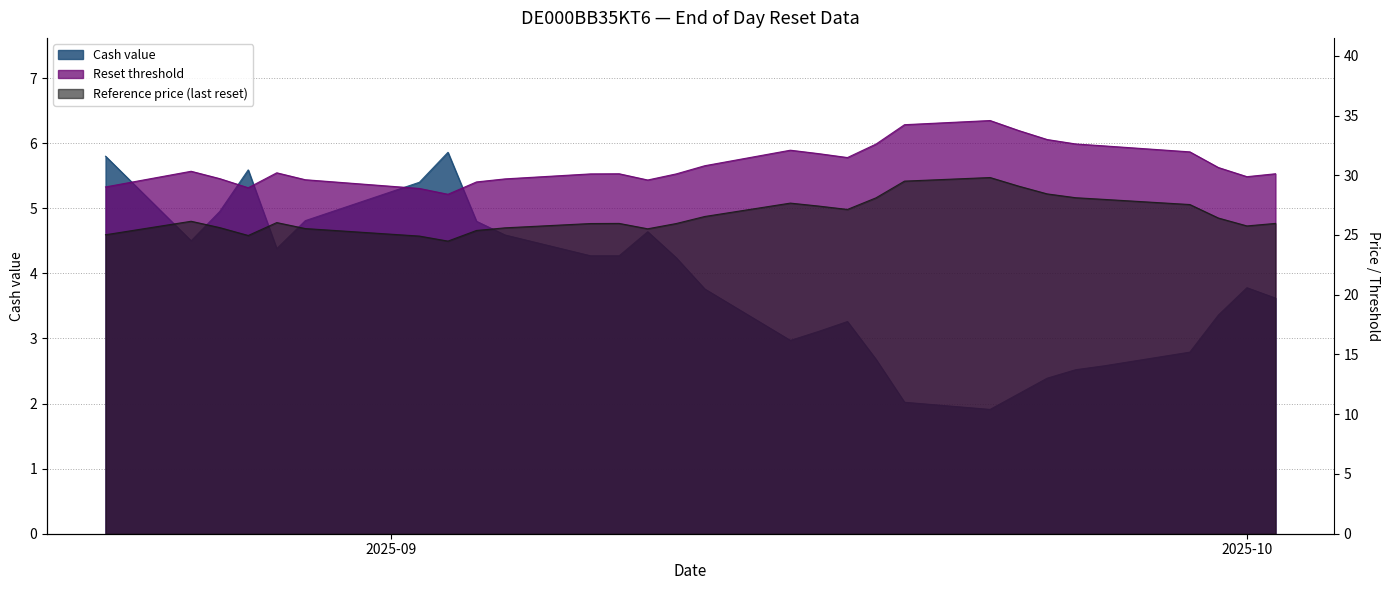

Where is Cash value nearest to the value 3?

2025-09-15